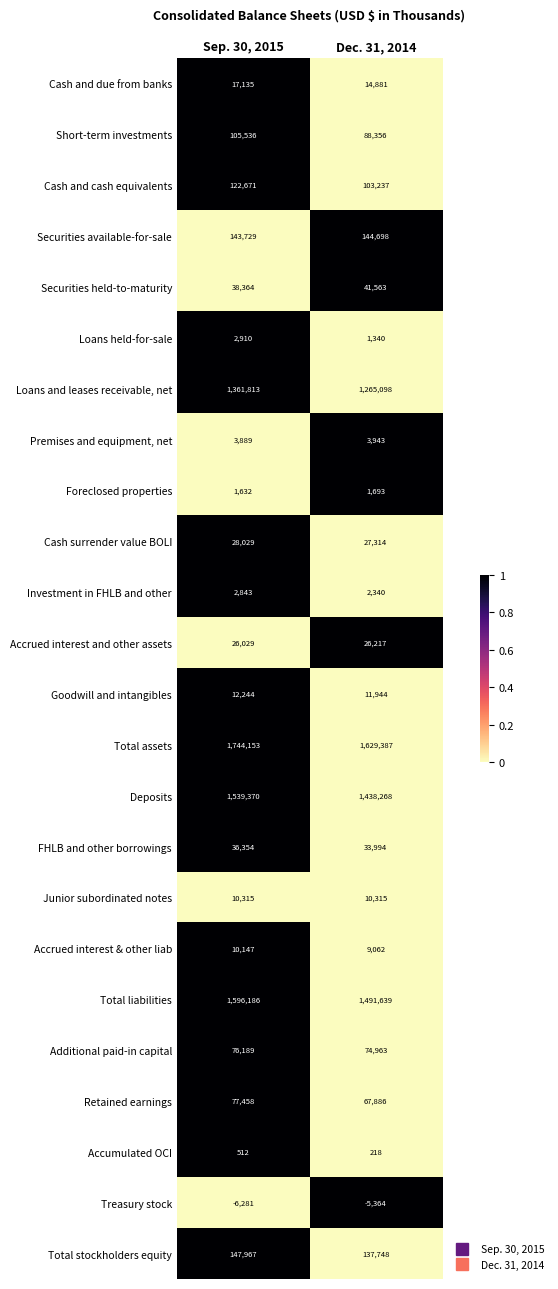

What is the average value of the Loans and leases receivable, net series?

1313456